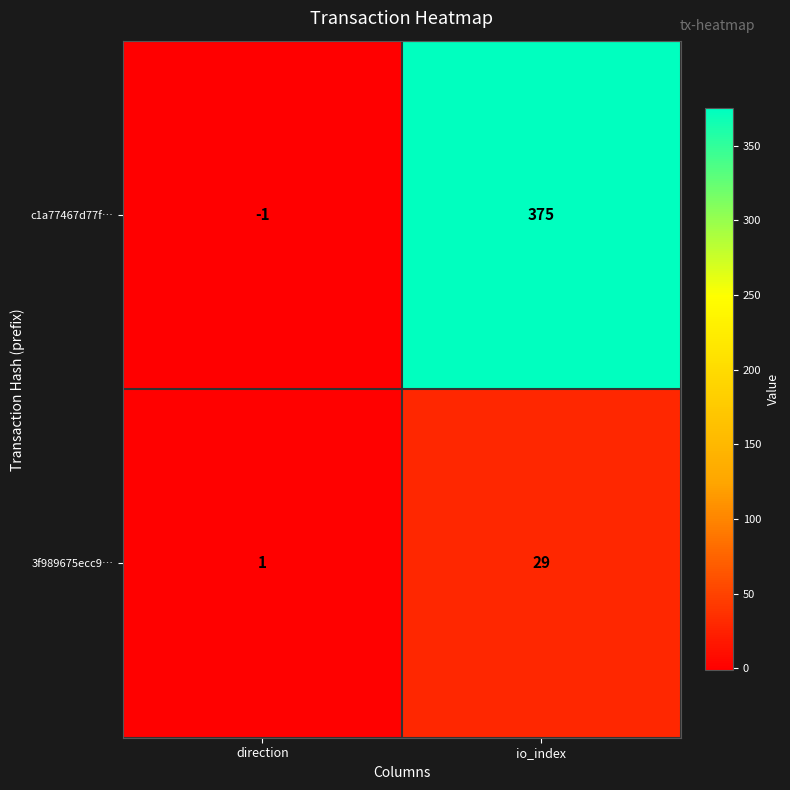

How many series are shown in this chart?

2